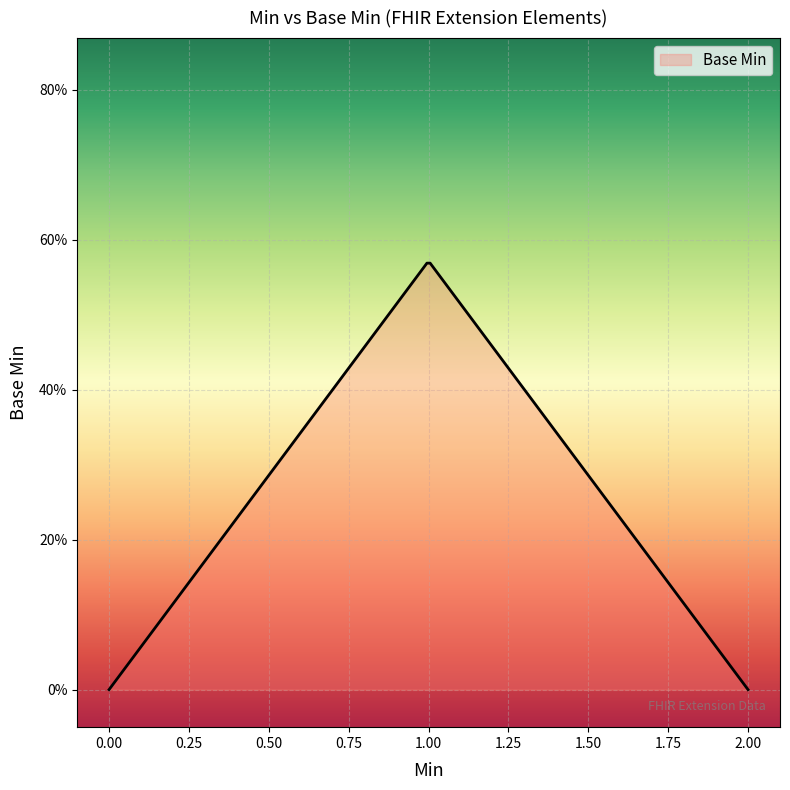

True or false: there are more than 0 points higher than both neighbors.

True